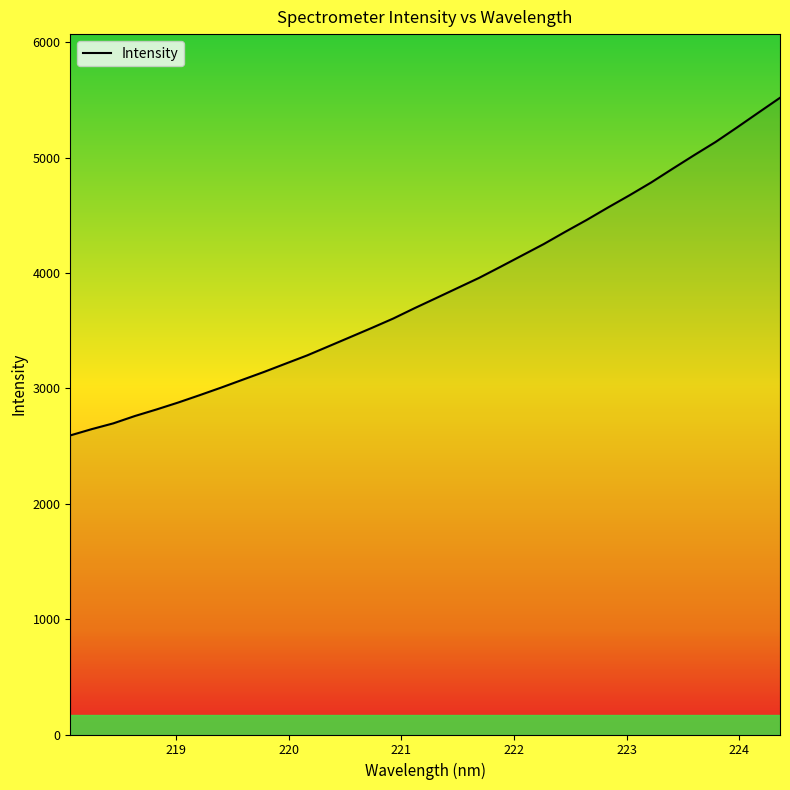

What is the greatest value displayed?

5519.9